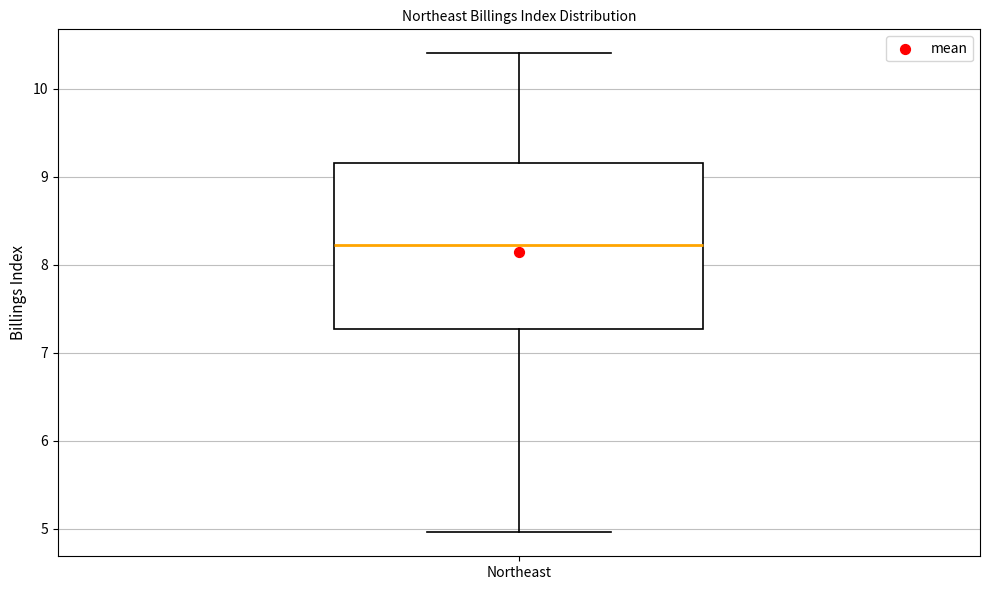

Transcribe this box plot: give where the median line is, the range the box spans, and where the two whiskers end, as read against the y-axis. The values are not printed on the chart, so give them approximately, as read against the axis.

median 8.2, box 7.3 to 9.2, whiskers 5.0 to 10.4